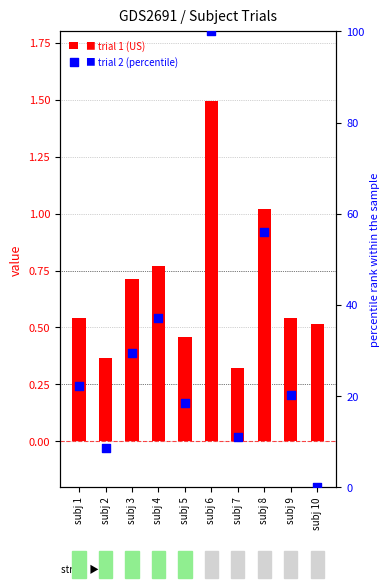

Which series has the largest Y range (max minus min)?

trial 2